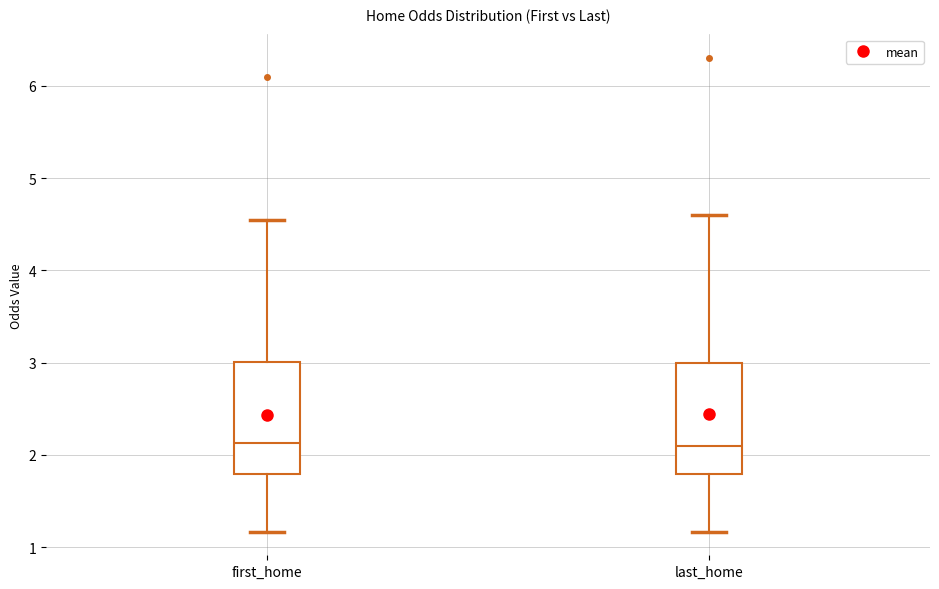

Reading left to right, transcribe this box plot: for each box, give where its median line is, the range the box spans, and where its two whiskers end, as read against the y-axis. The values are not printed on the chart, so give them approximately, as read against the axis.

first_home: median 2.1, box 1.8 to 3.0, whiskers 1.2 to 4.6
last_home: median 2.1, box 1.8 to 3.0, whiskers 1.2 to 4.6